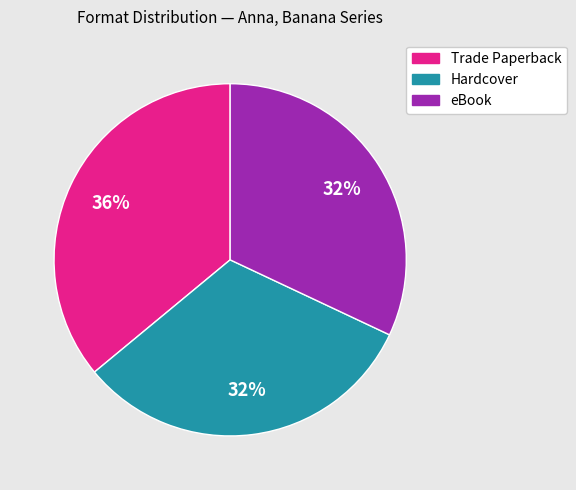

To the nearest percent, what percentage of the pie is Hardcover?

32%